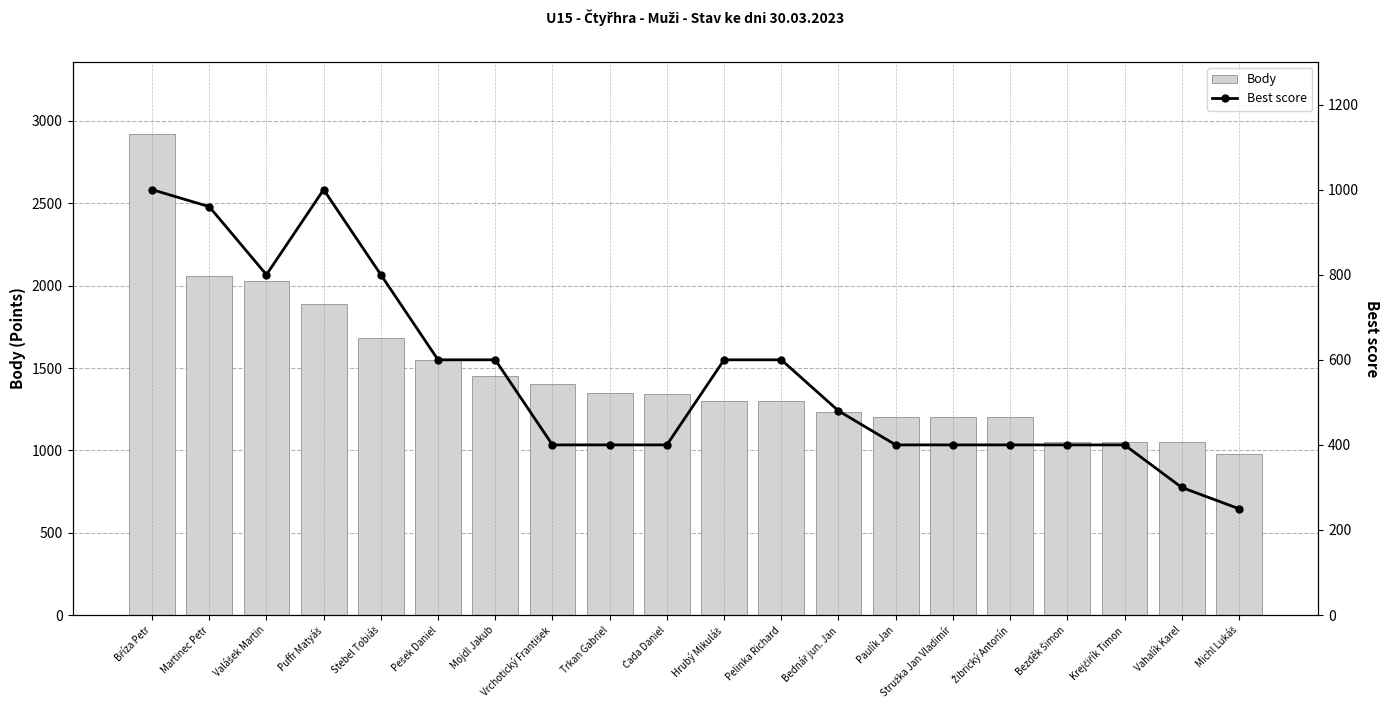

At which category is the sum across all series the highest?

Bříza Petr